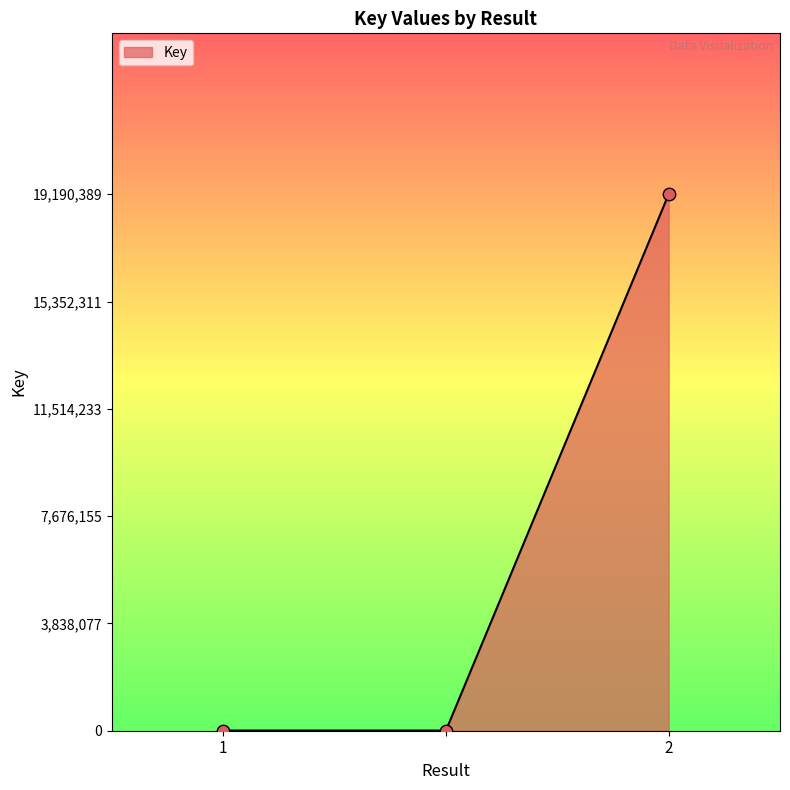

What is the maximum value shown in the chart?

19190389